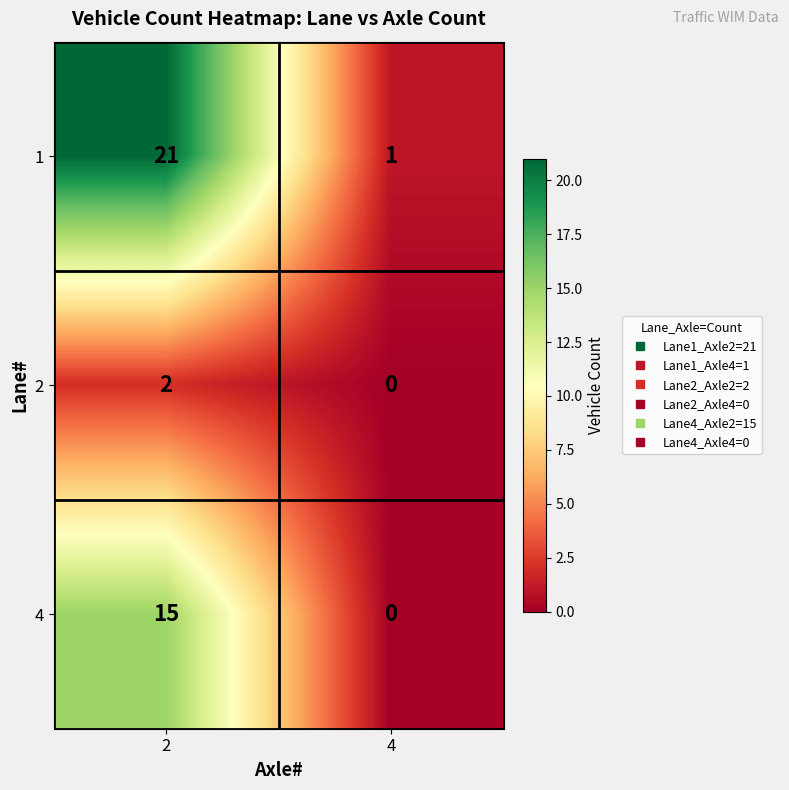

Rank the series at 2 from highest to lowest value.

1, 4, 2